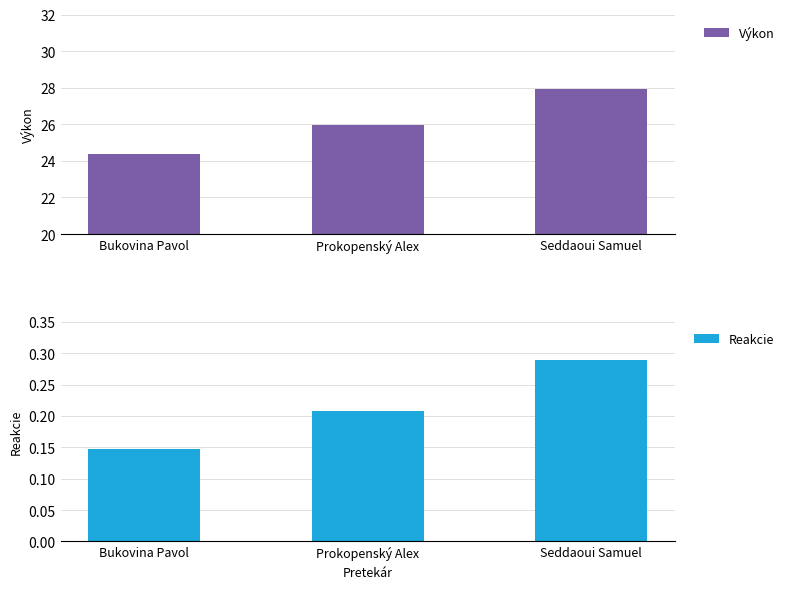

What is the label of the 2nd bar from the right?

Prokopenský Alex